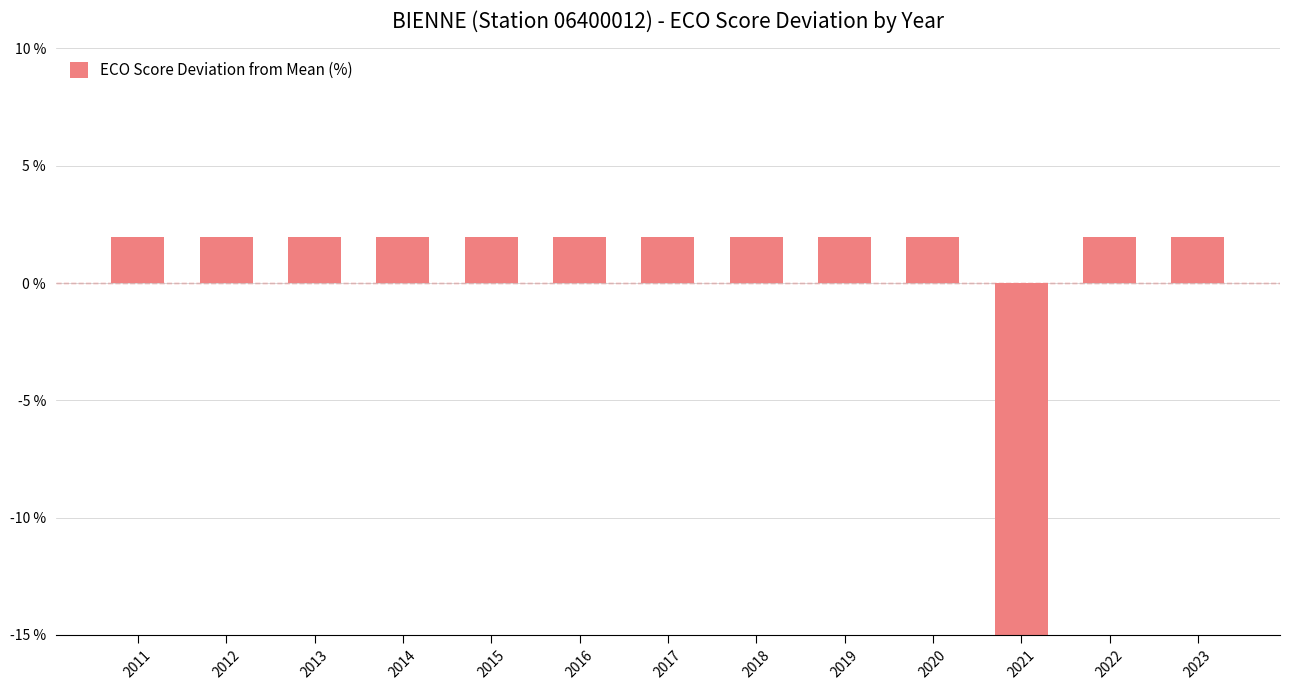

Reading right to left, what are all the values shown in this chart?

2023=2.0	2022=2.0	2021=-23.5	2020=2.0	2019=2.0	2018=2.0	2017=2.0	2016=2.0	2015=2.0	2014=2.0	2013=2.0	2012=2.0	2011=2.0